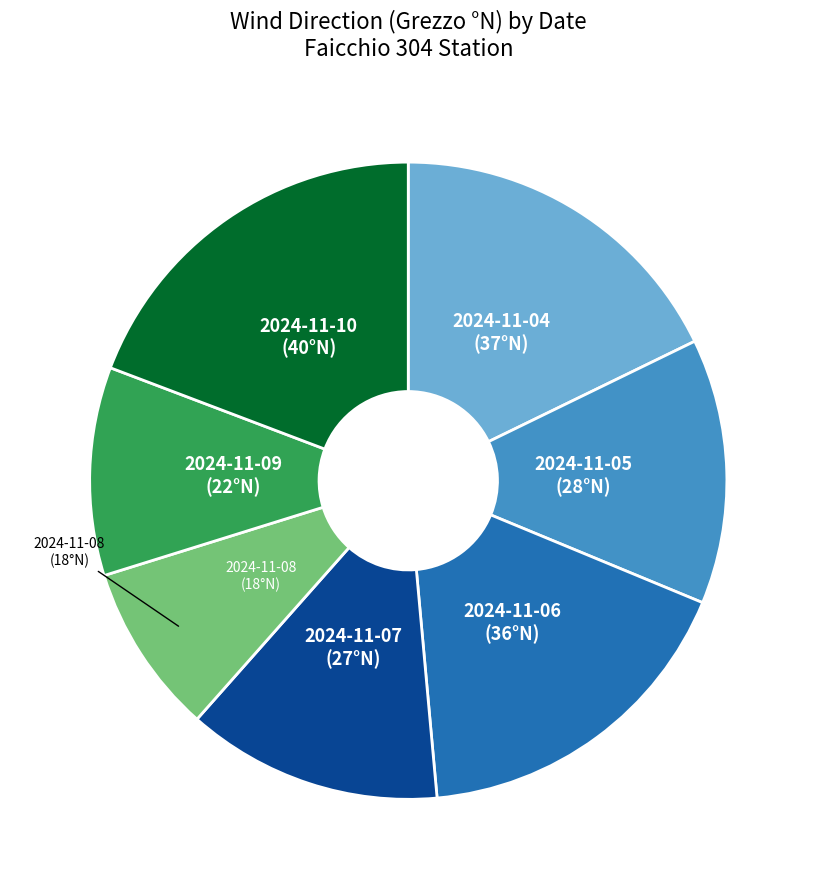

Is there a majority slice in this chart?

No